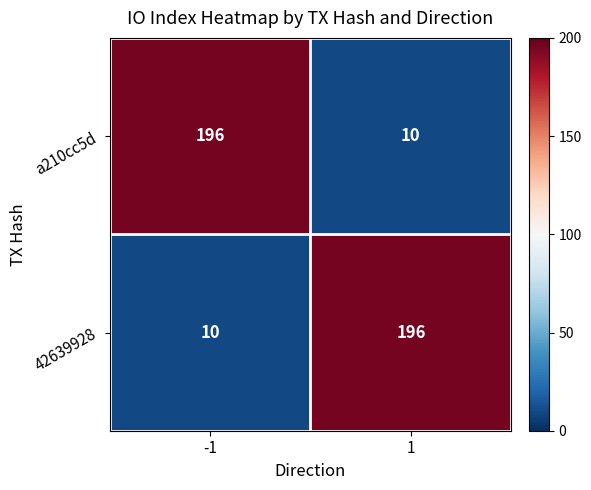

What is the difference between the highest and lowest values at 1?

186